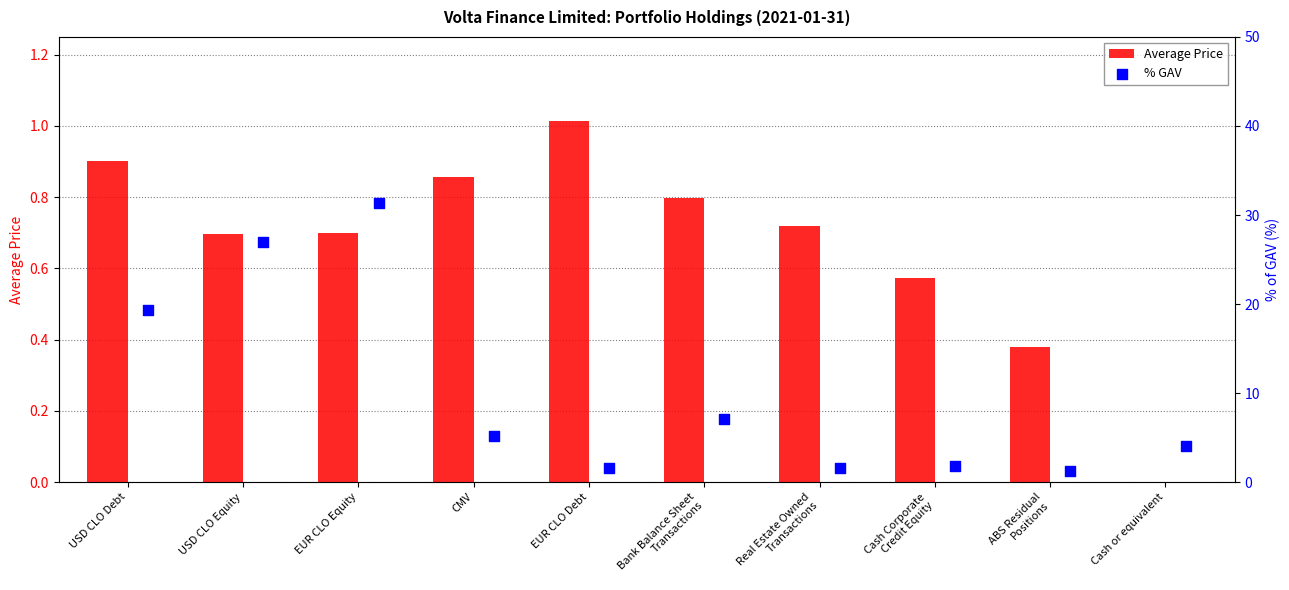

Which series has the largest total across all categories?

% GAV